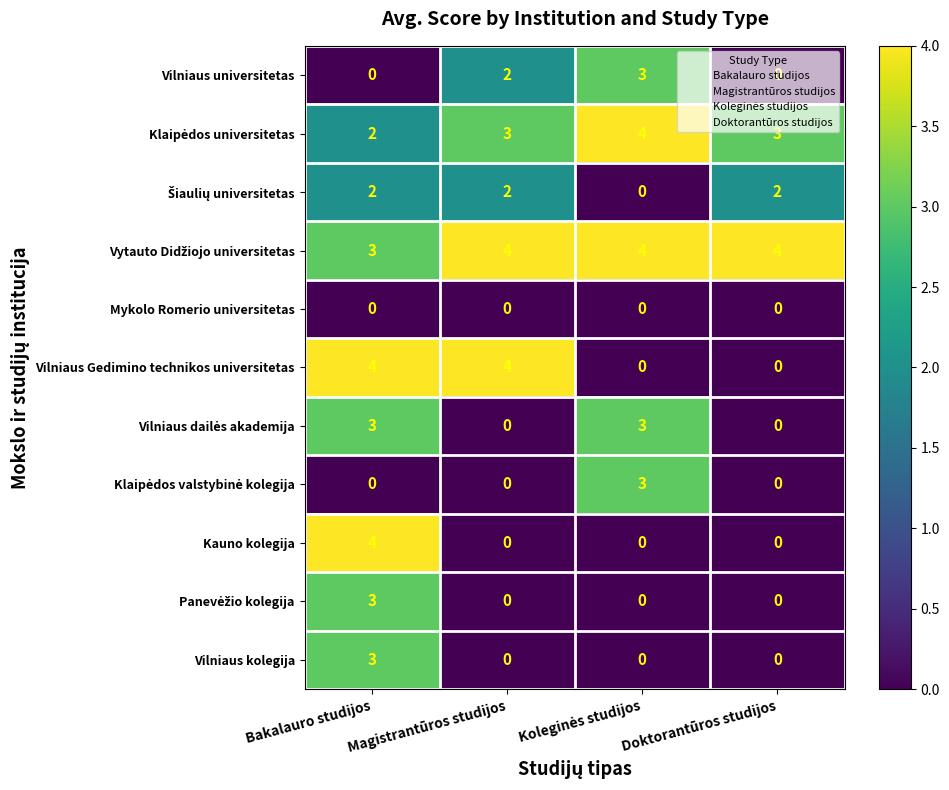

What is the difference between the maximum and minimum values in the Kauno kolegija series?

4